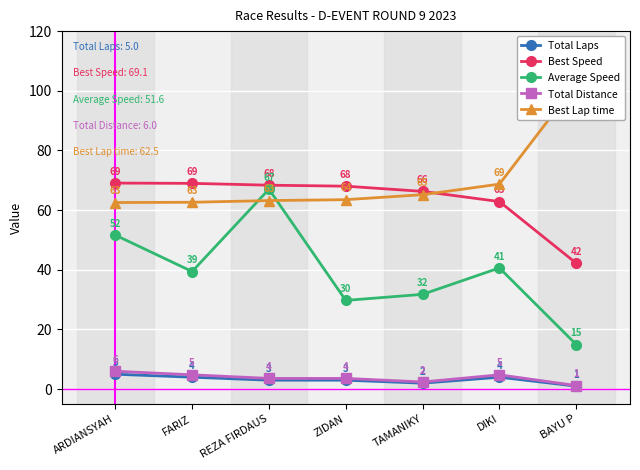

Is the value of Total Distance at FARIZ greater than the value of Total Laps at FARIZ?

Yes